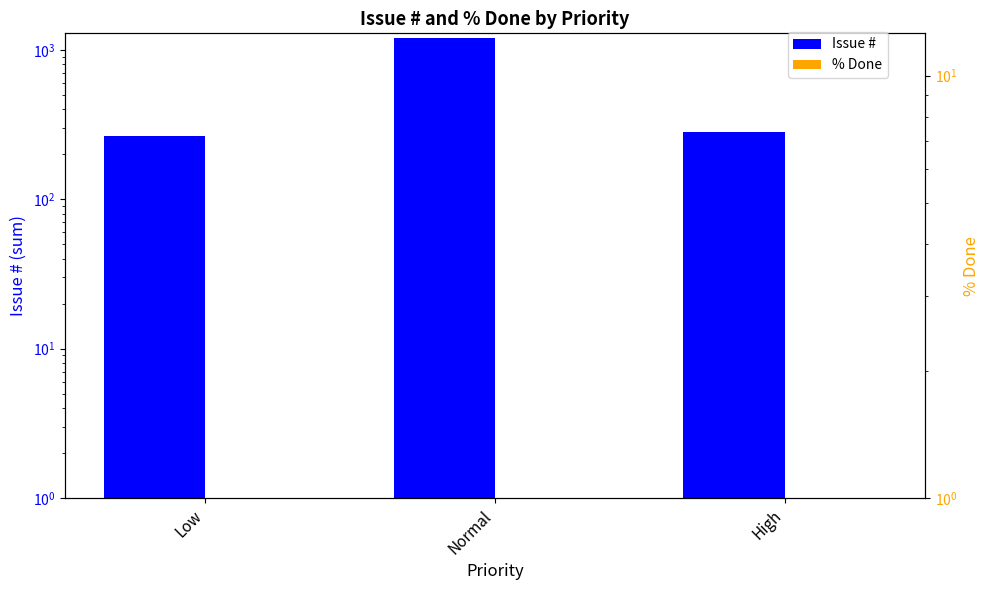

Reading left to right, what are all the values shown in this chart?

Issue #: 266	1195	281
% Done: 1	1	1